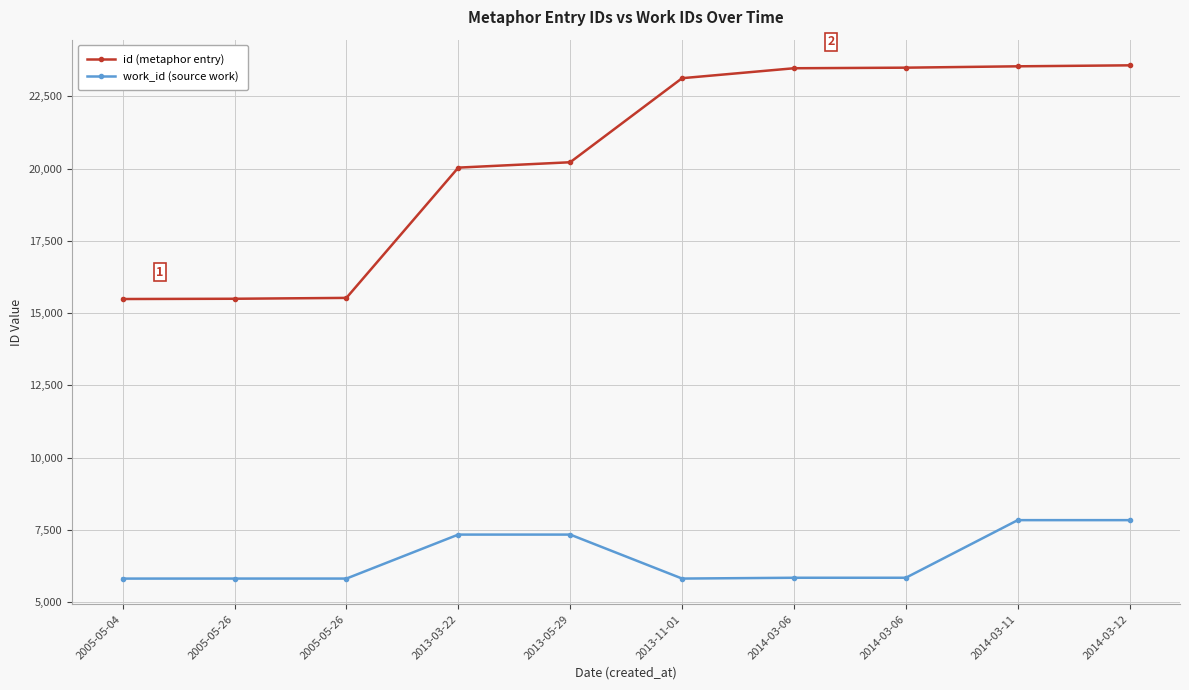

What is the average value of the work_id (source work) series?

6527